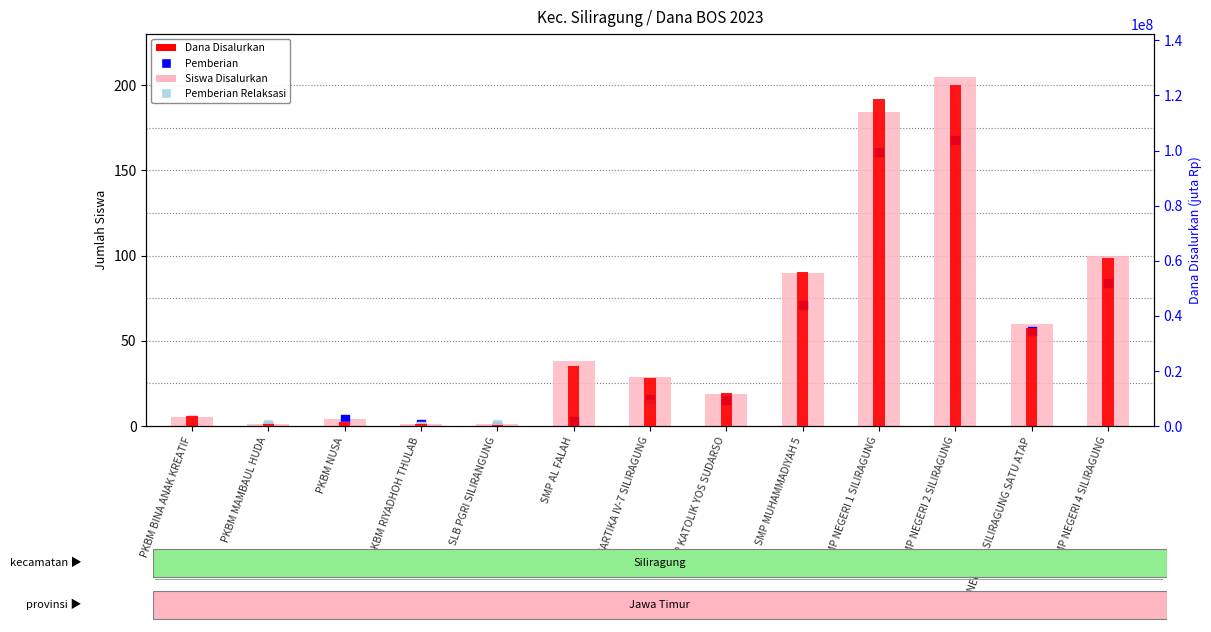

Which series reaches the maximum Y coordinate?

Dana Disalurkan